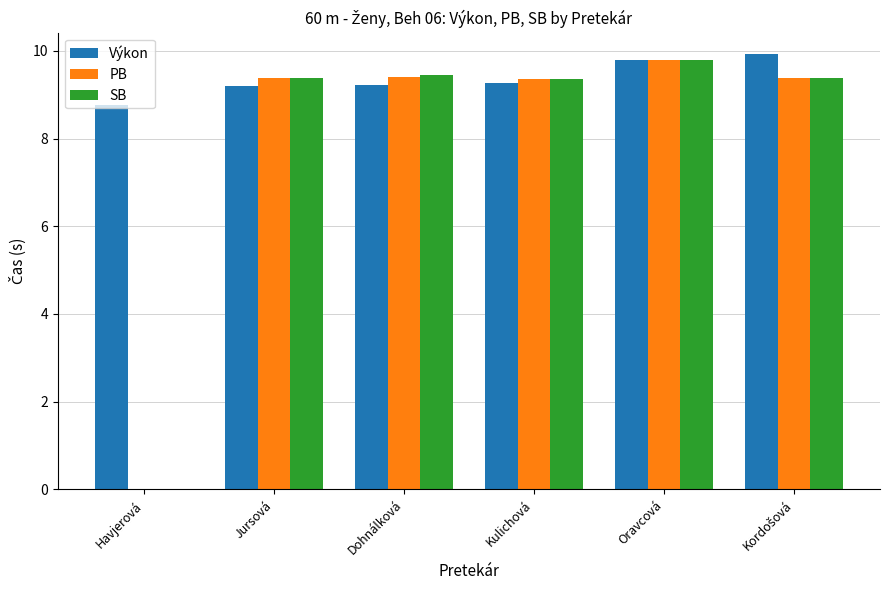

At which category is the sum across all series the highest?

Oravcová